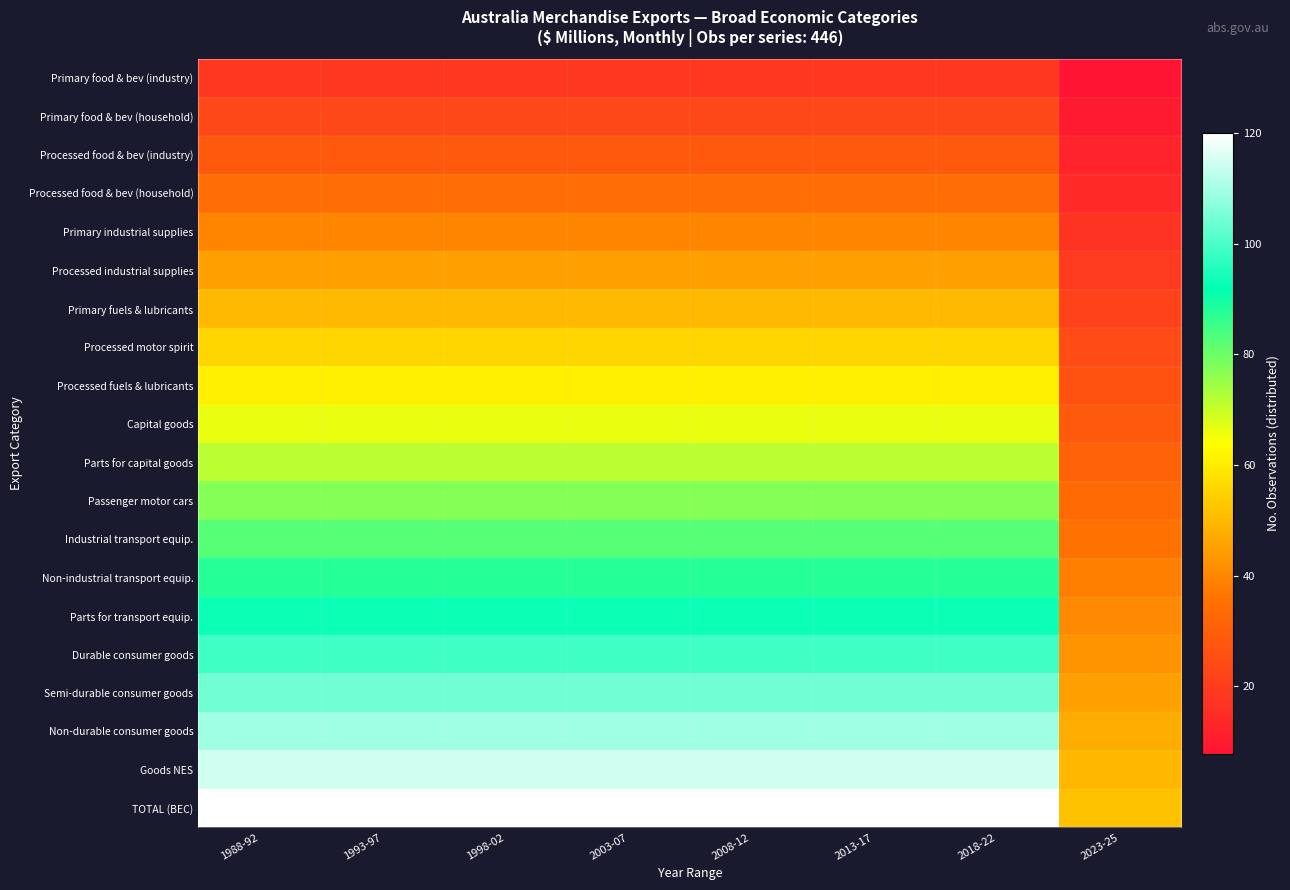

At 2003-07, list the series in order from smallest to largest.

Primary food & bev (industry), Primary food & bev (household), Processed food & bev (industry), Processed food & bev (household), Primary industrial supplies, Processed industrial supplies, Primary fuels & lubricants, Processed motor spirit, Processed fuels & lubricants, Capital goods, Parts for capital goods, Passenger motor cars, Industrial transport equip., Non-industrial transport equip., Parts for transport equip., Durable consumer goods, Semi-durable consumer goods, Non-durable consumer goods, Goods NES, TOTAL (BEC)